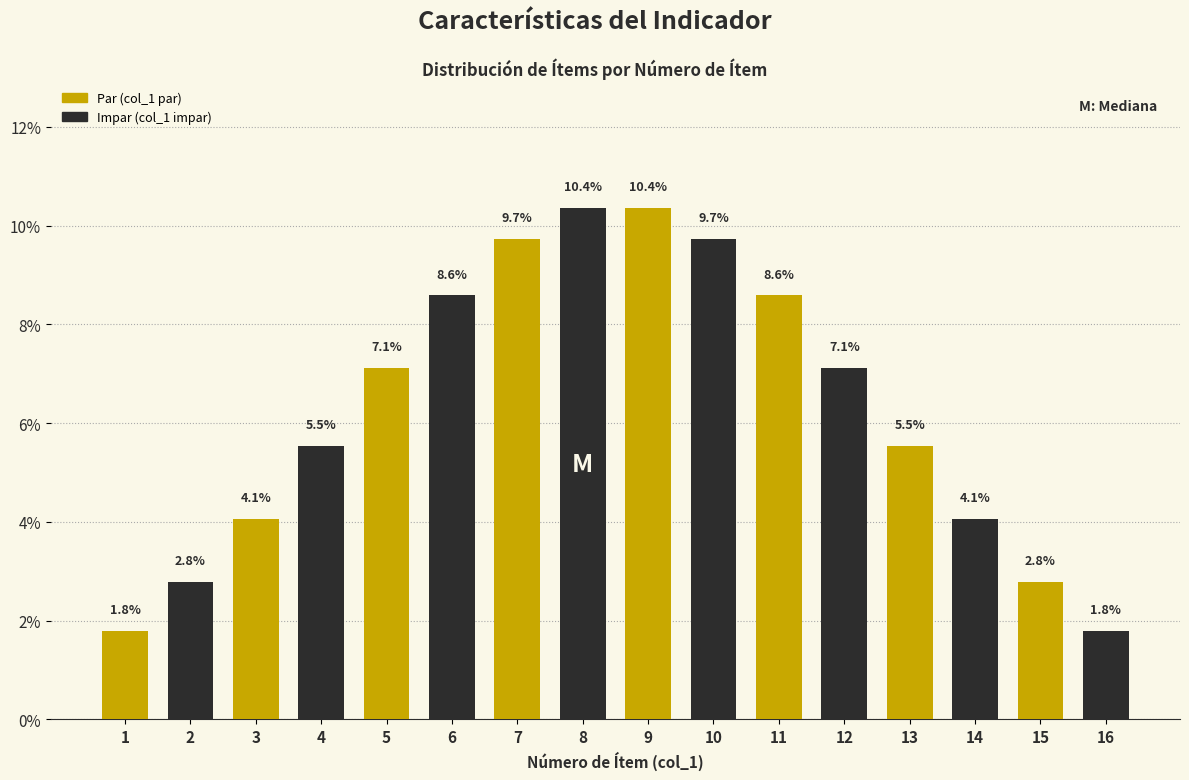

Reading left to right, transcribe all the data shown in this chart.

1=1.8	2=2.8	3=4.1	4=5.5	5=7.1	6=8.6	7=9.7	8=10.4	9=10.4	10=9.7	11=8.6	12=7.1	13=5.5	14=4.1	15=2.8	16=1.8